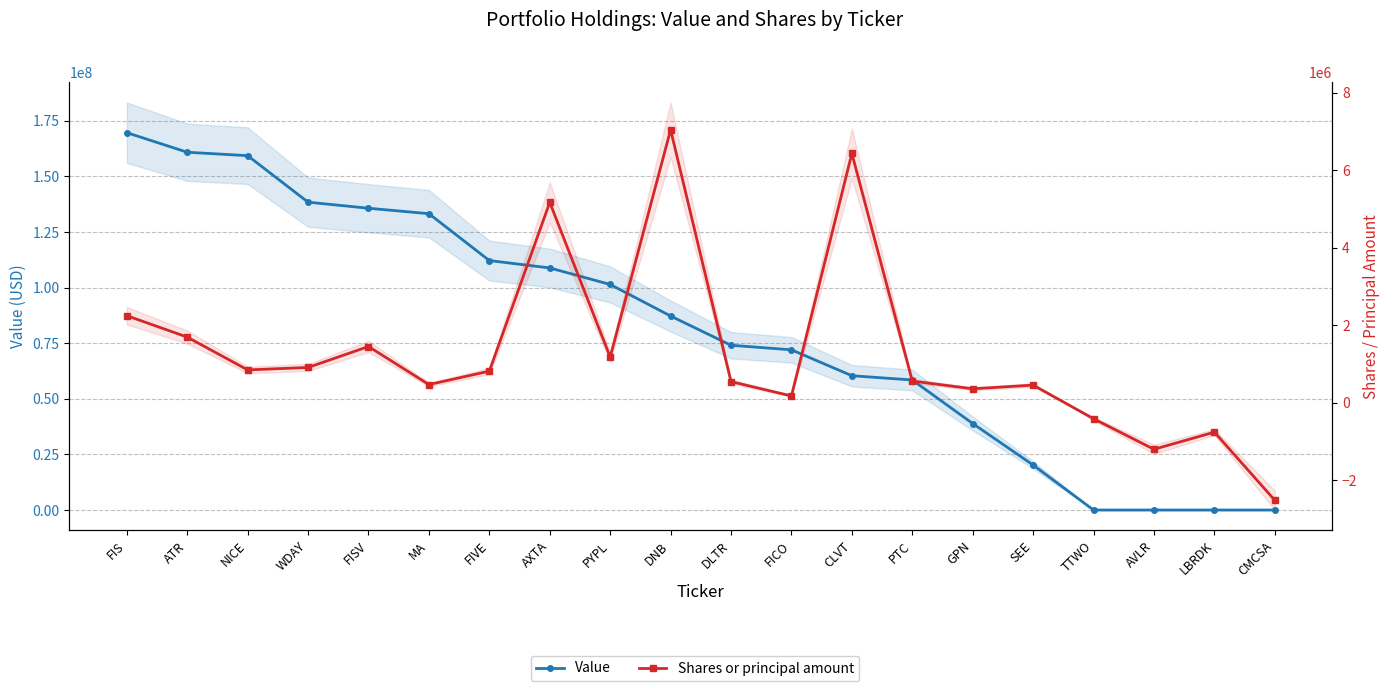

What value does the Value series have at CLVT, to the nearest 50?

60373000